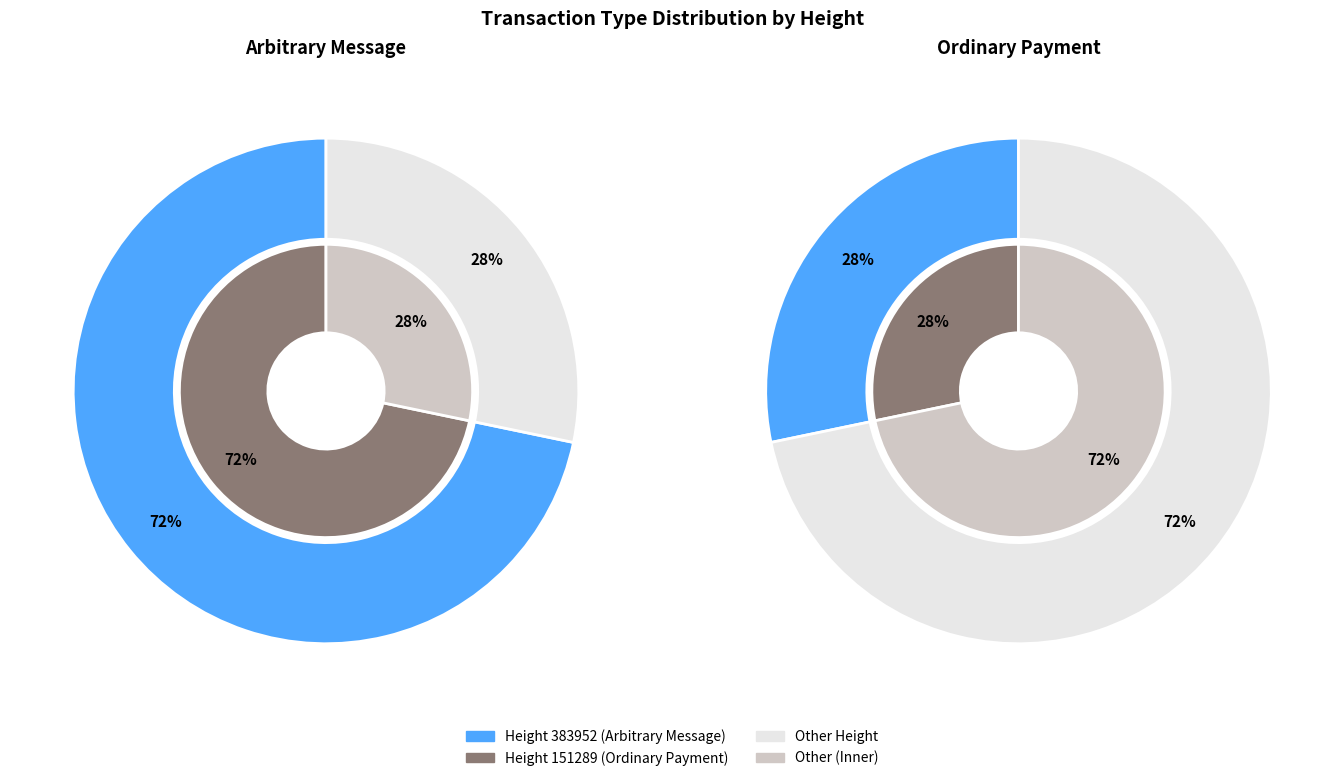

Which category has the biggest portion of the pie?

383952